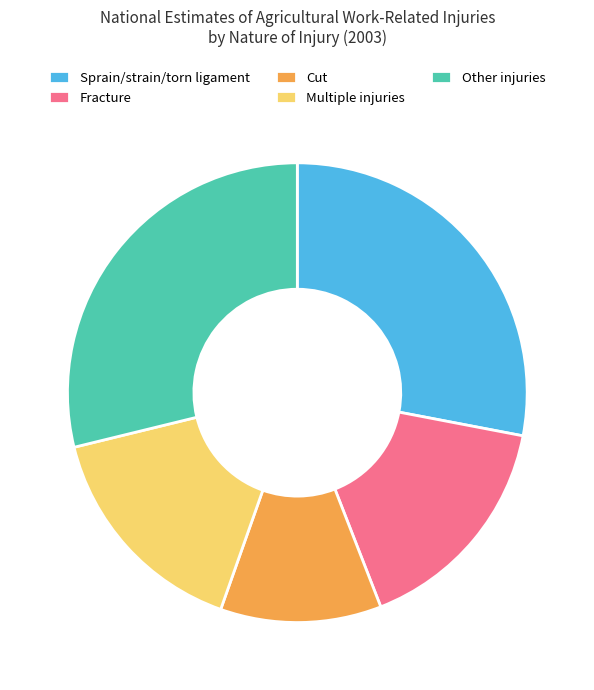

Which category has the biggest portion of the pie?

Other injuries